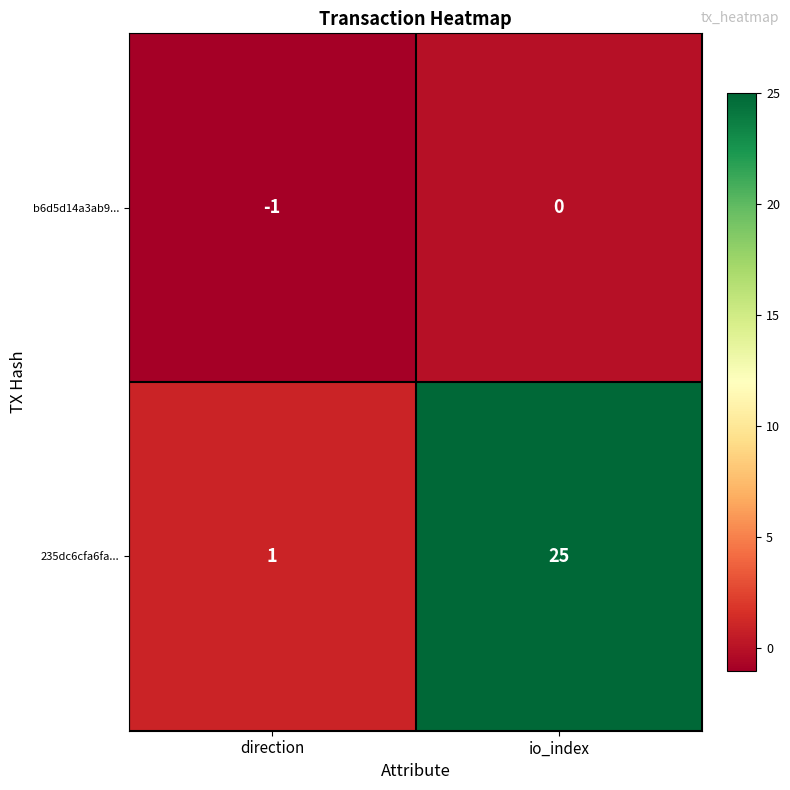

Reading left to right, list all the values displayed in this chart.

b6d5d14a3ab9...: direction=-1	io_index=0
235dc6cfa6fa...: direction=1	io_index=25